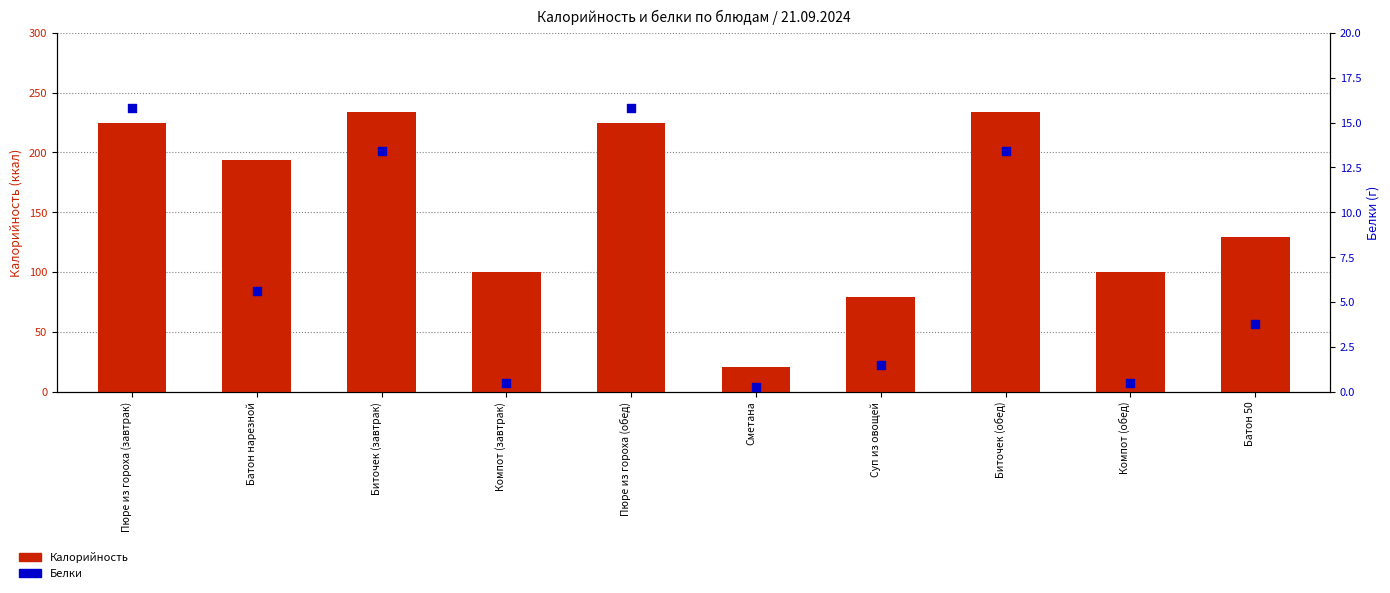

Which series has the largest Y range (max minus min)?

Калорийность